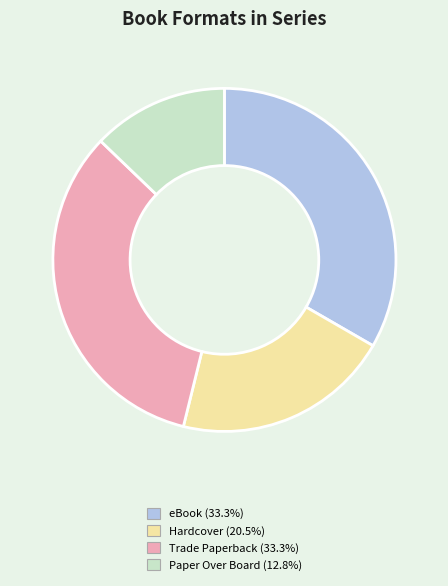

Is the sum of Hardcover (20.5%) and eBook (33.3%) greater than half?

Yes